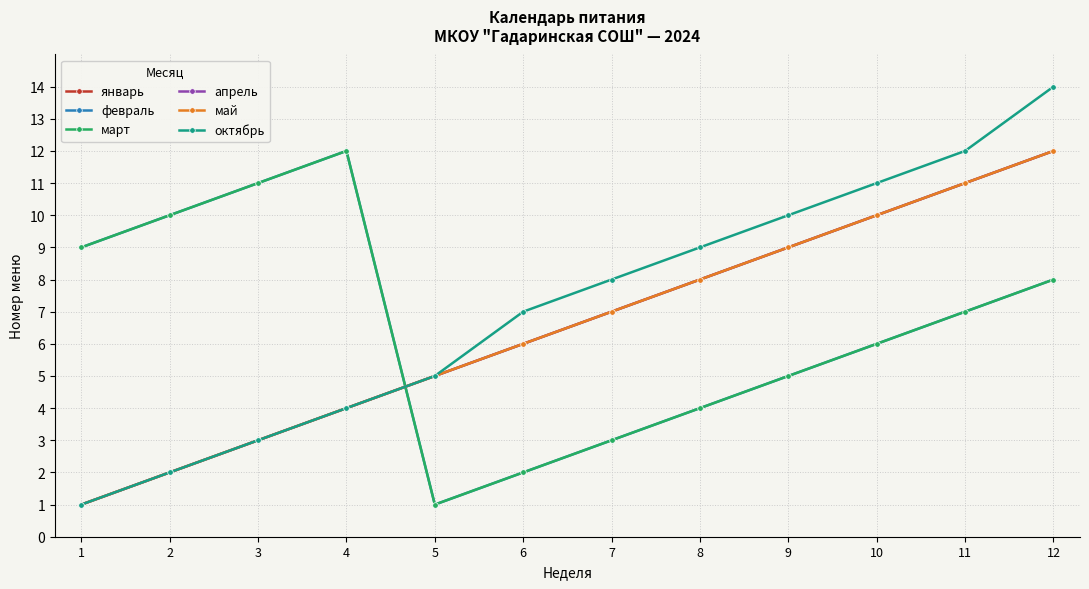

Rank the series at 1 from highest to lowest value.

февраль, март, январь, апрель, май, октябрь